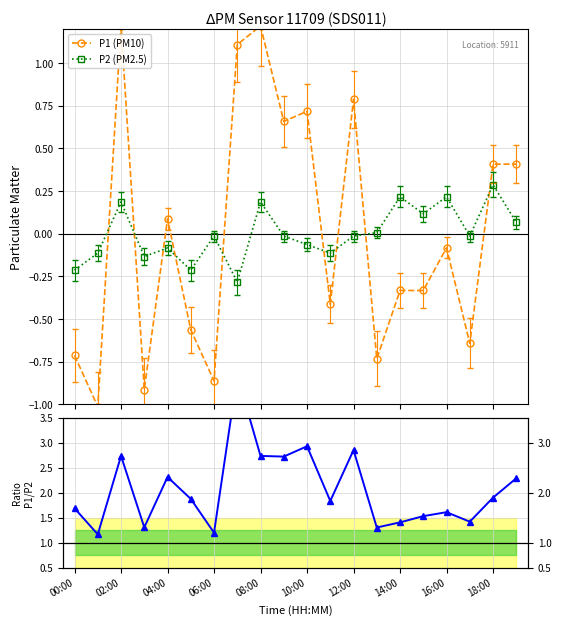

Which series ends up on top after the final intersection of P1 (PM10) and P2 (PM2.5)?

P1 (PM10)